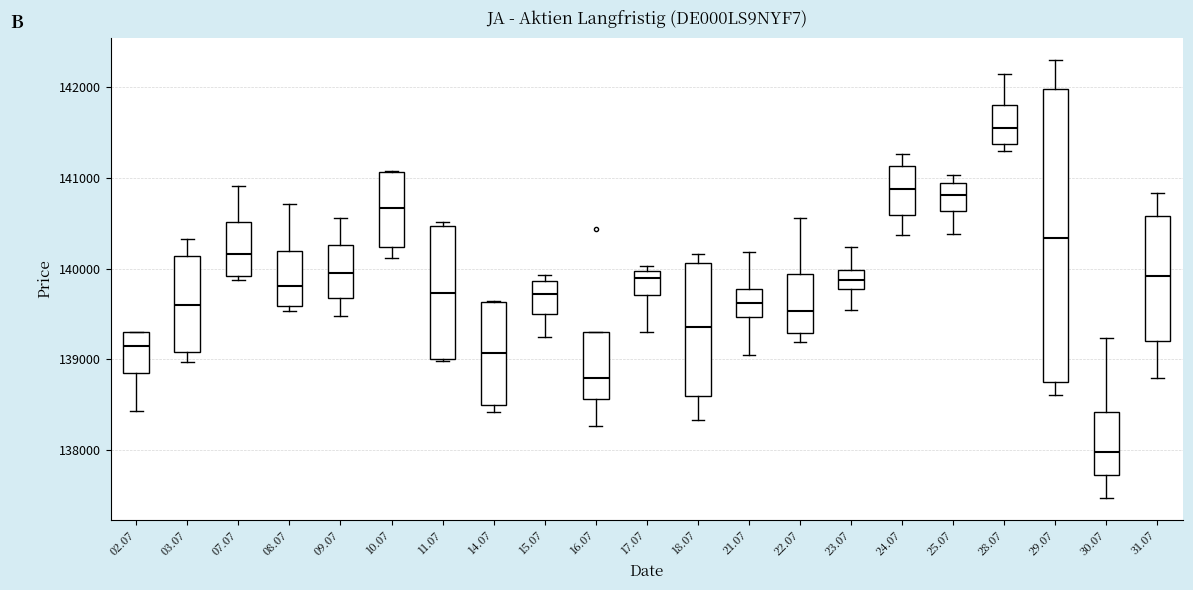

Where is the lower edge of the box at x = 11.07 on the y-axis? The values are not printed on the chart, so give them approximately, as read against the axis.

139000